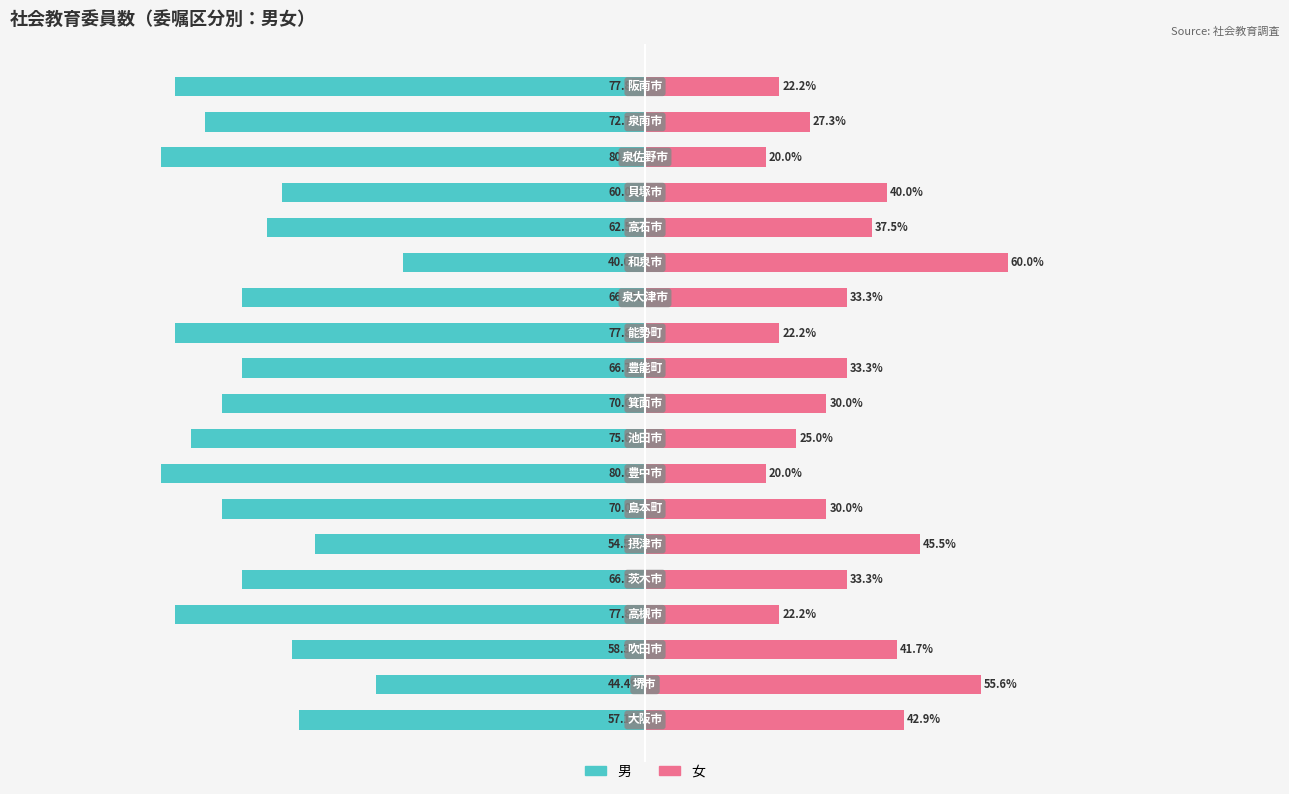

Reading left to right, transcribe all the data shown in this chart.

男: -57.1	-44.4	-58.3	-77.8	-66.7	-54.5	-70.0	-80.0	-75.0	-70.0	-66.7	-77.8	-66.7	-40.0	-62.5	-60.0	-80.0	-72.7	-77.8
女: 42.9	55.6	41.7	22.2	33.3	45.5	30.0	20.0	25.0	30.0	33.3	22.2	33.3	60.0	37.5	40.0	20.0	27.3	22.2